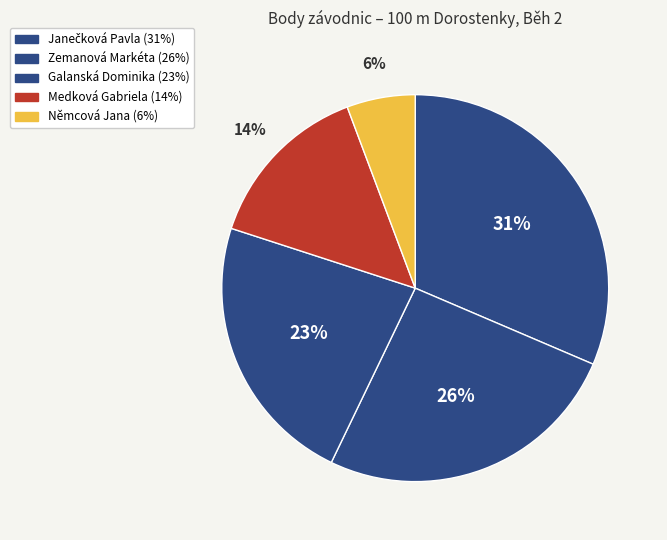

How many segments does this pie chart have?

5